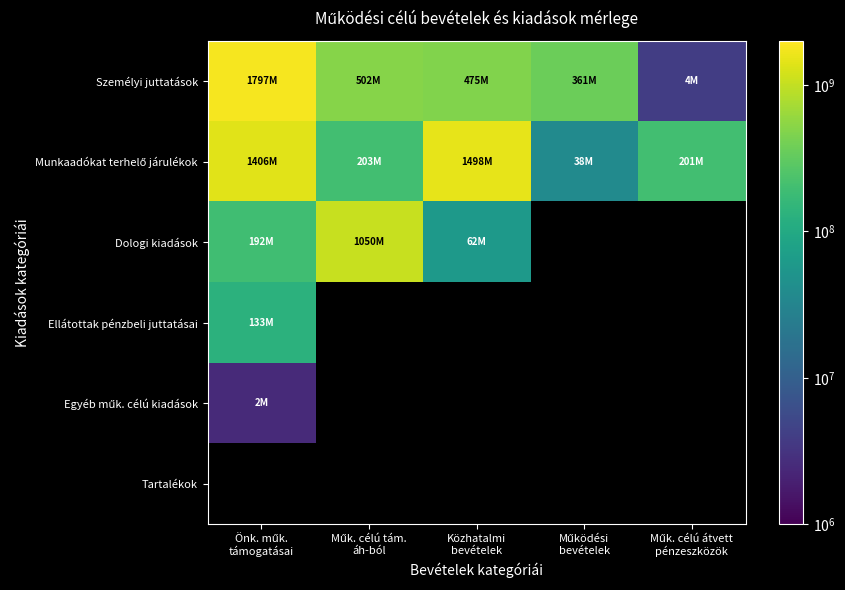

Where is Személyi juttatások nearest to the value 900653518?

Műk. célú tám. áh-ból